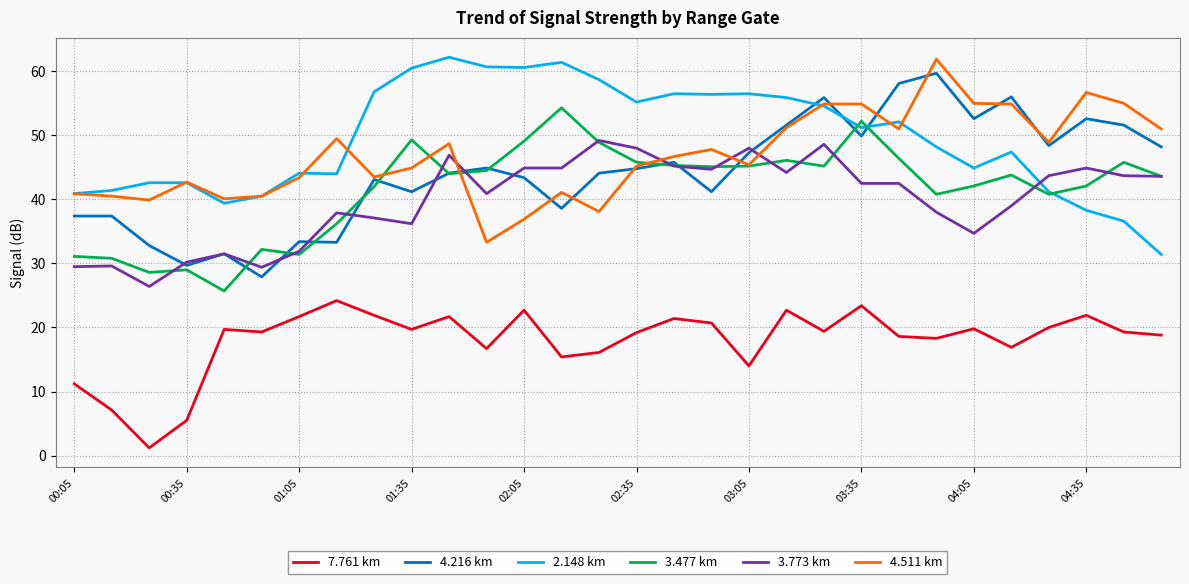

What is the greatest value displayed?

62.2